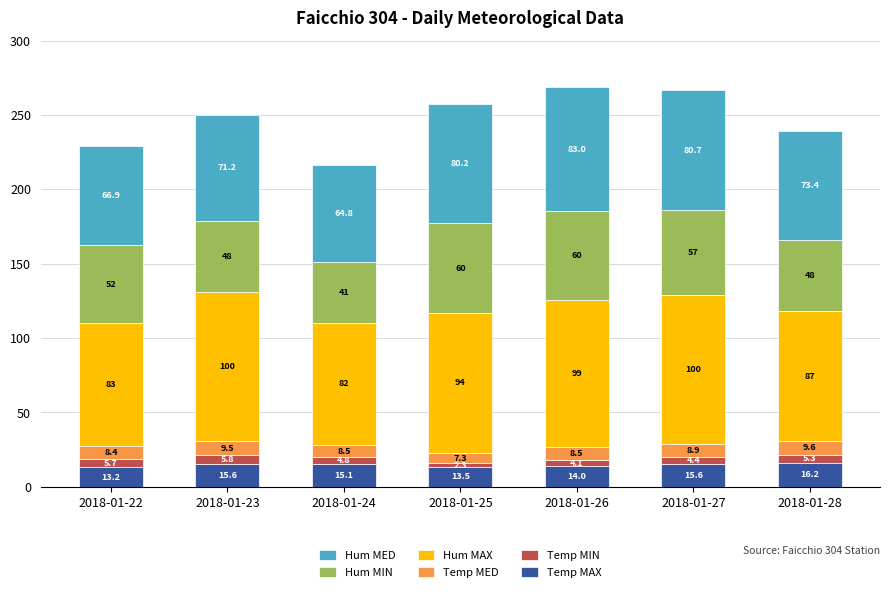

How many categories are shown in the chart?

7